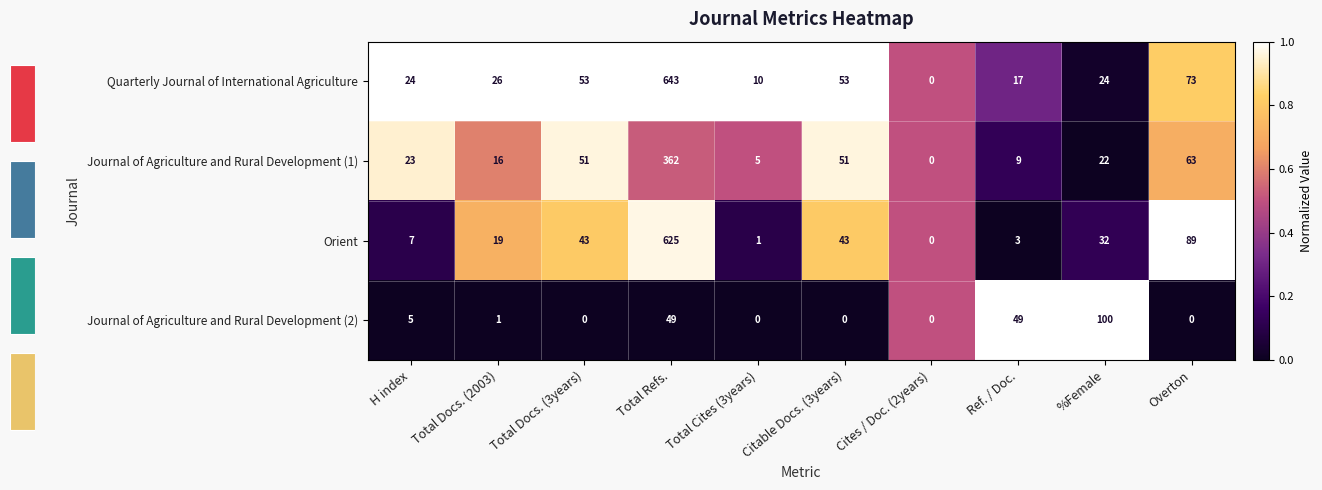

What is the difference between the maximum and minimum values in the Orient series?

1.0